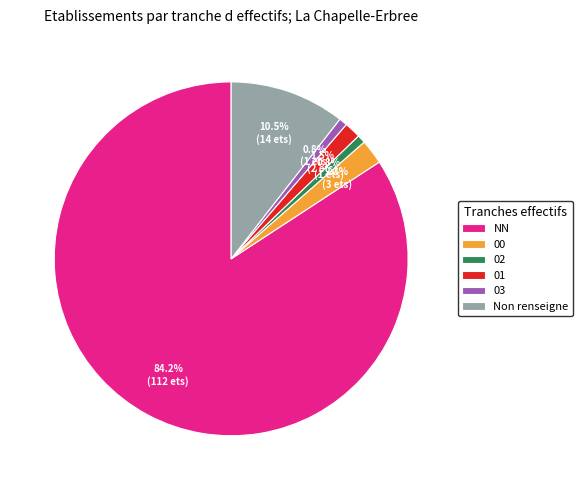

Which category accounts for the majority?

NN